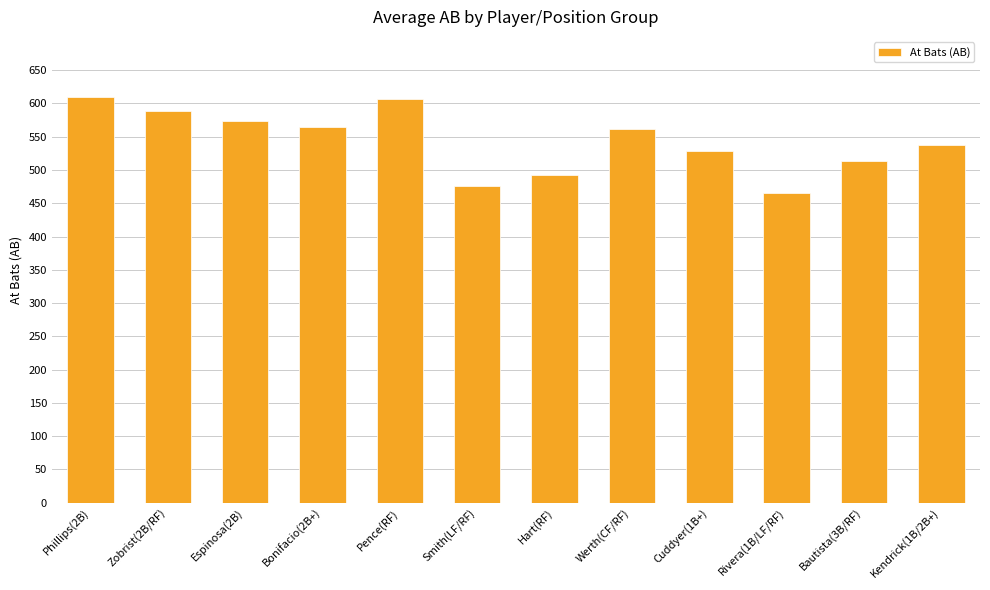

What is the sum of all values?

6516